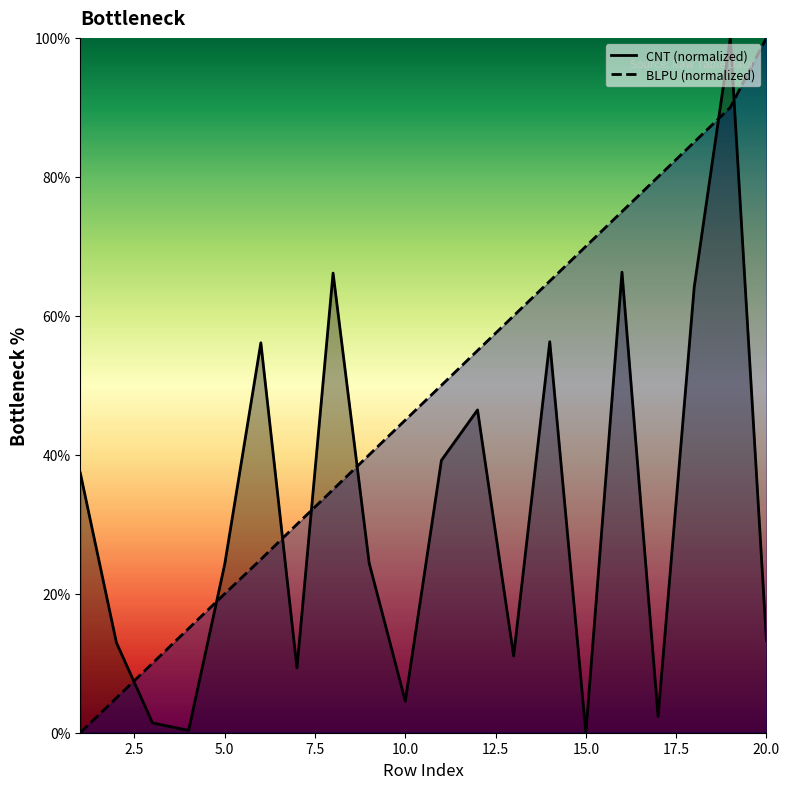

Which series has the largest total across all categories?

BLPU (normalized)